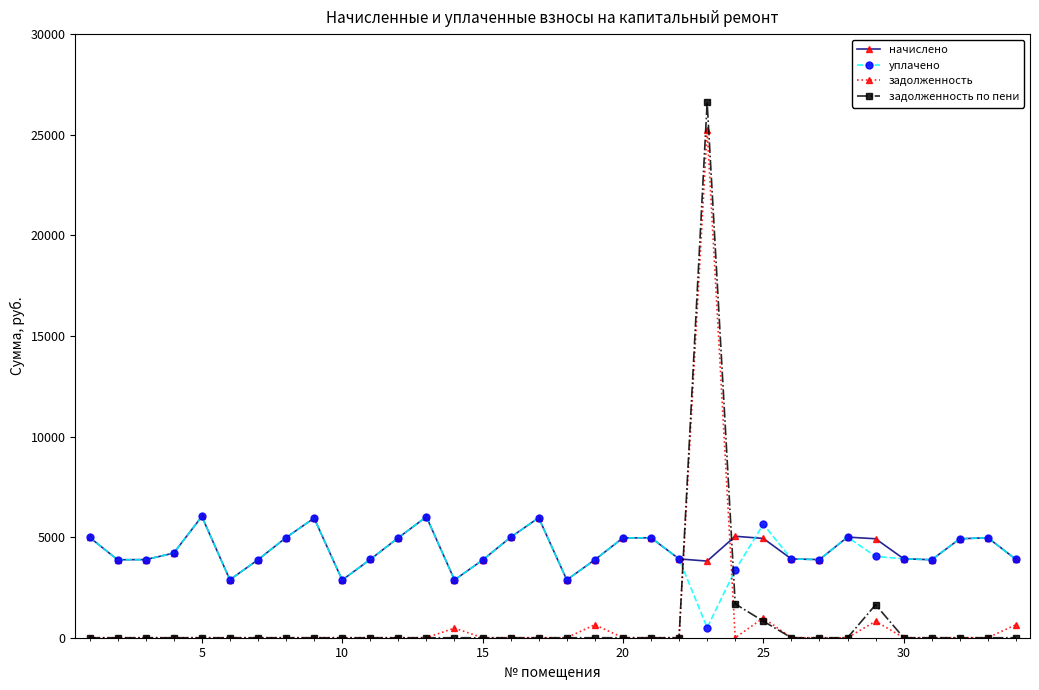

Count the number of data series in this chart.

4